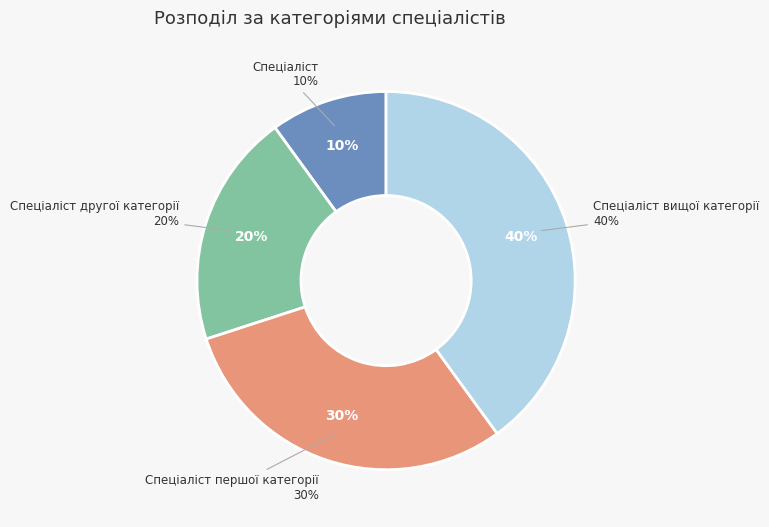

What percentage do Спеціаліст вищої категорії and Спеціаліст together represent?

50.0%